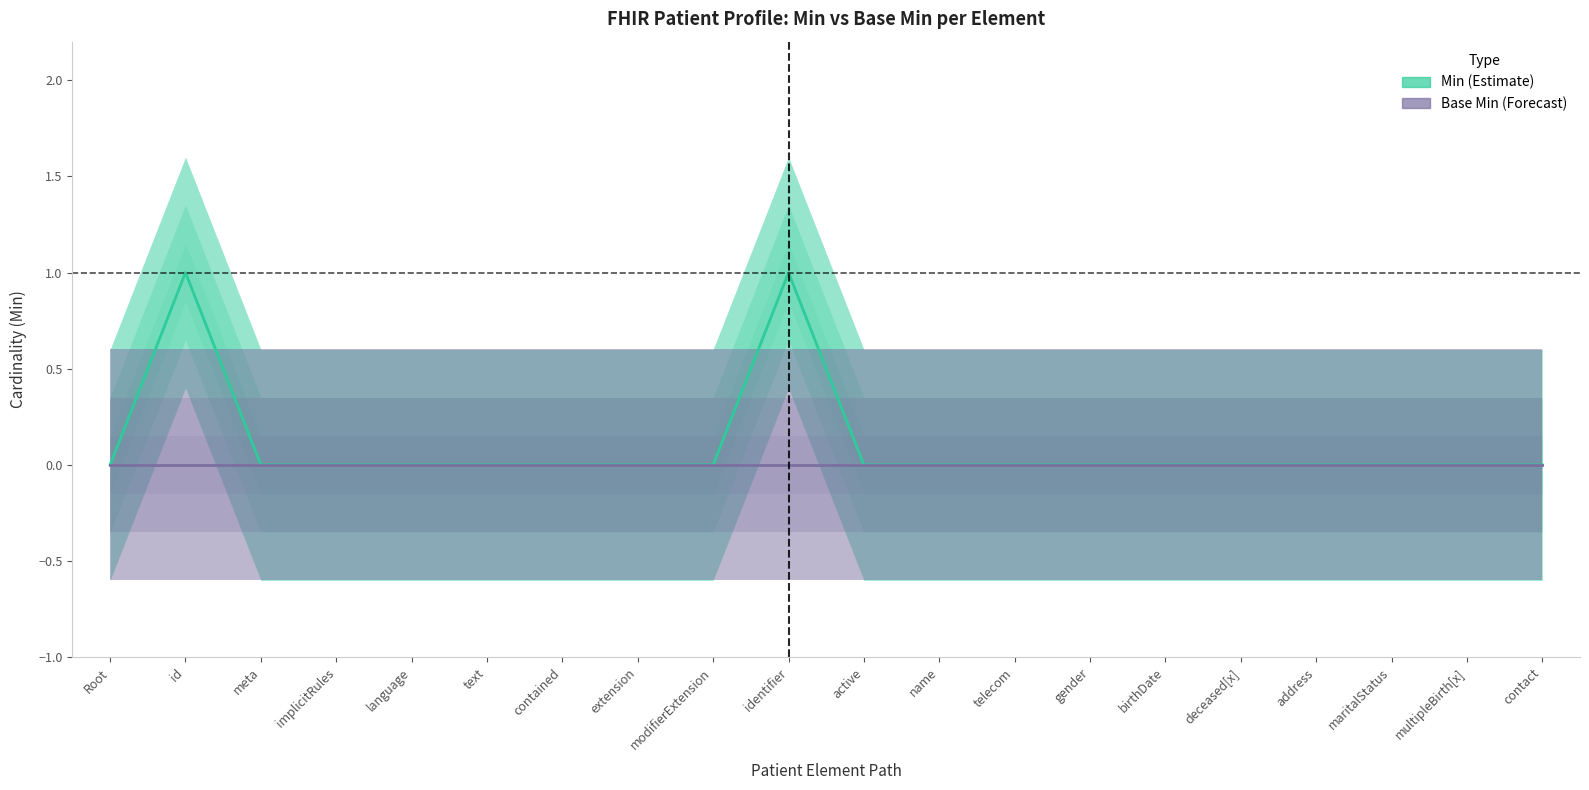

Count the Min values in the range 0 to 1.

20